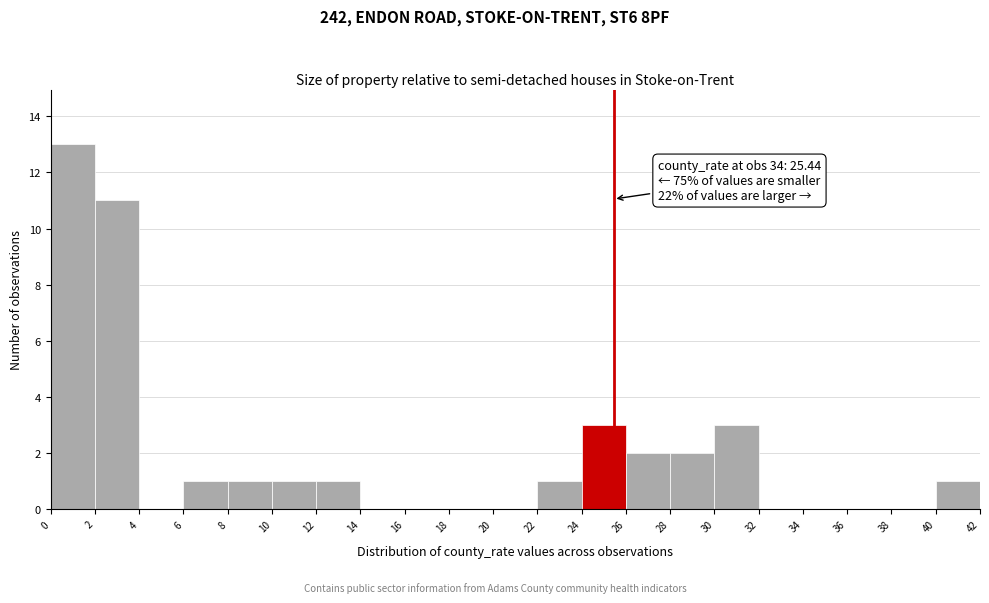

Over which range of the x-axis is the bar tallest?

0 to 2